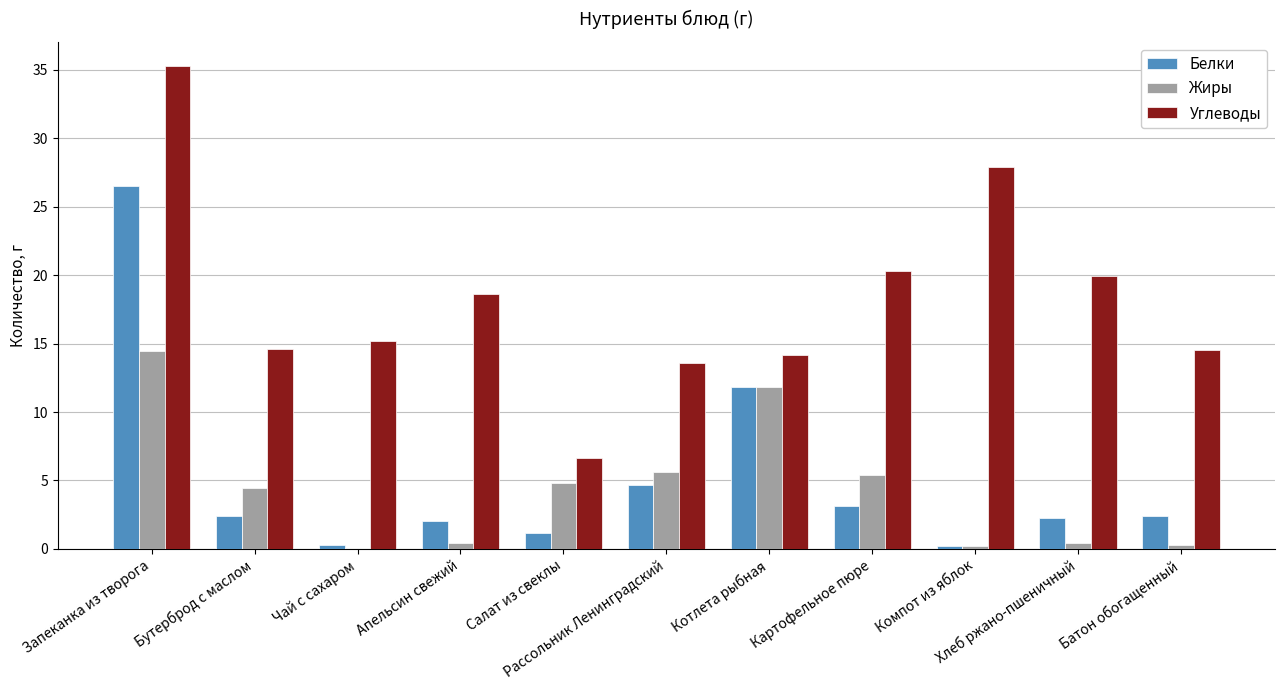

What is the sum of all Белки values?

56.9